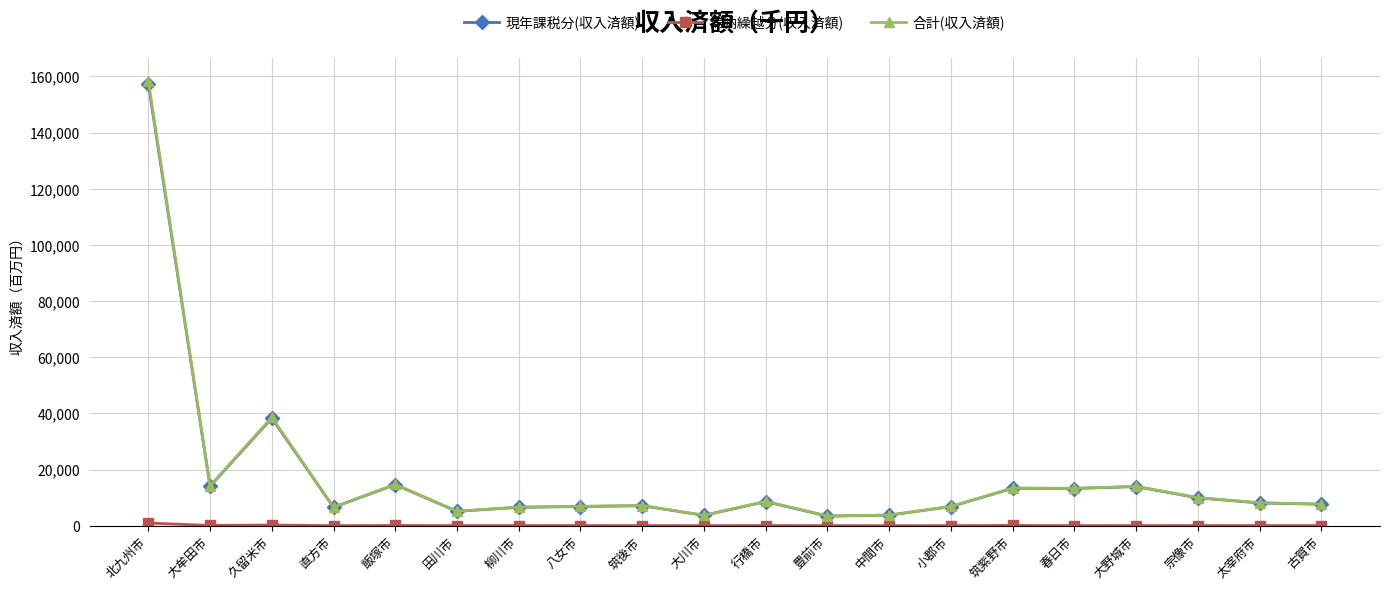

True or false: 滞納繰越分(収入済額) and 現年課税分(収入済額) intersect in this chart.

False